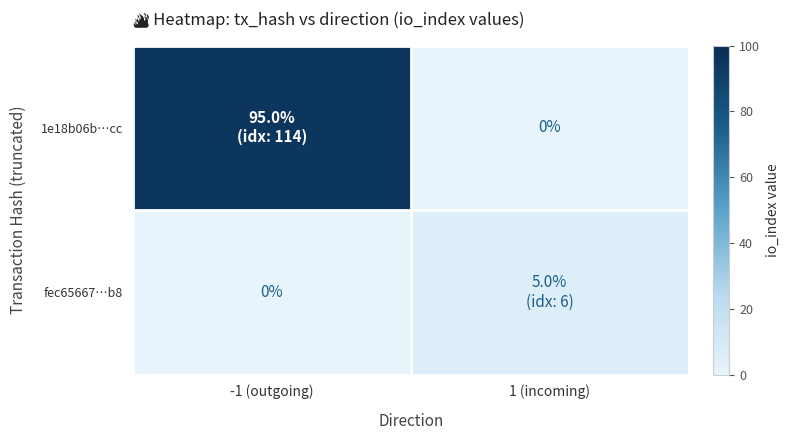

At which category is the sum across all series the highest?

-1 (outgoing)